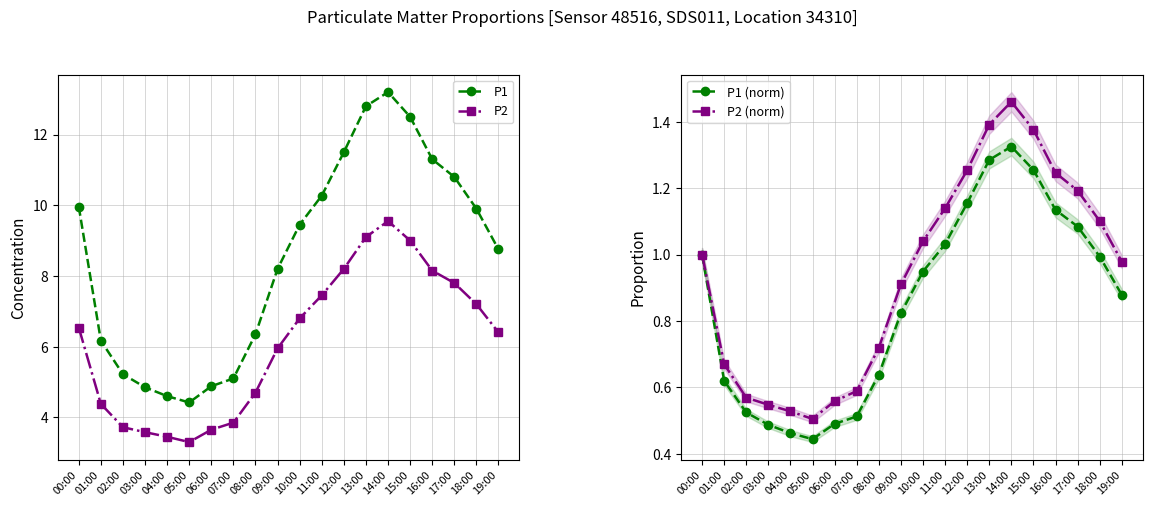

True or false: P1 has more than 1 interior local peaks.

False